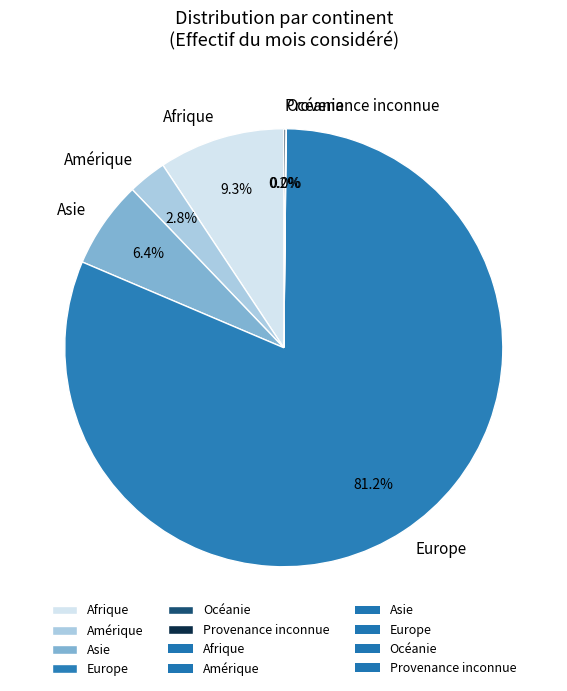

Which category has the biggest portion of the pie?

Europe